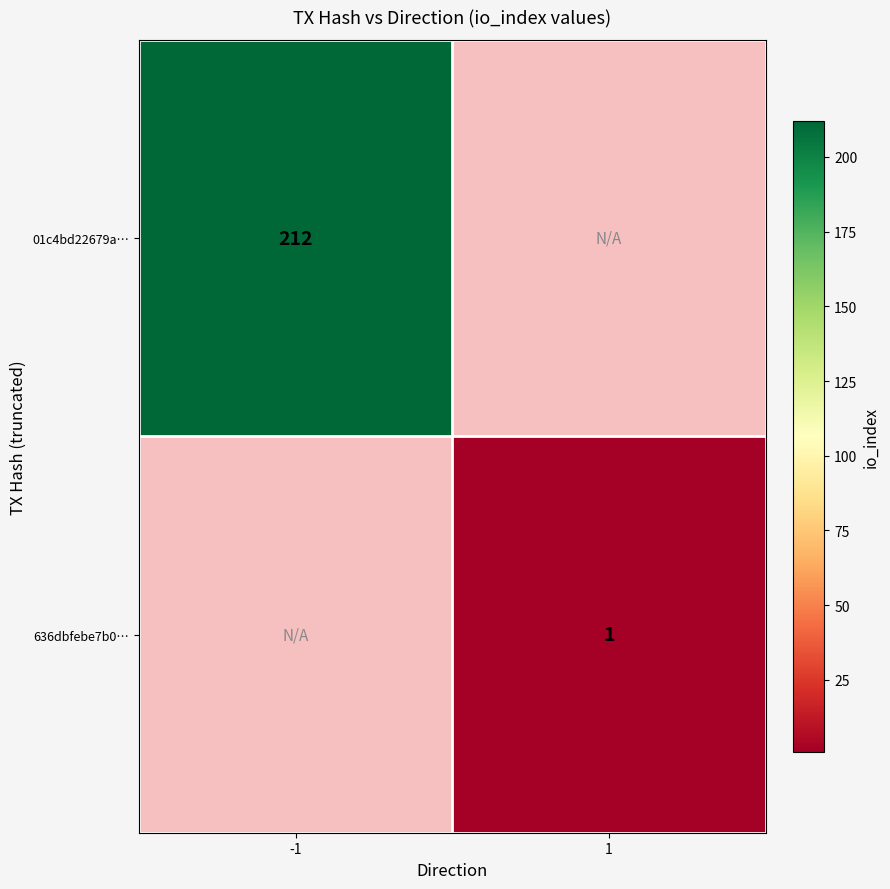

Is it true that 01c4bd22679a… equals 212 at -1?

True